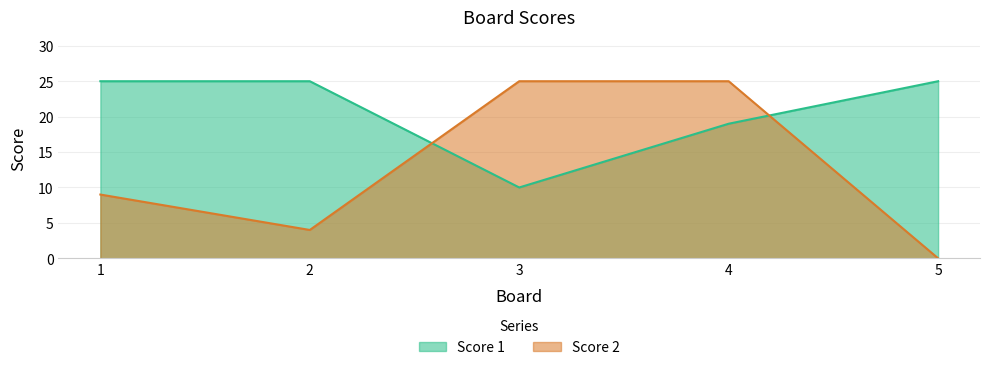

Is it true that Score 1 equals 25 at 1?

True